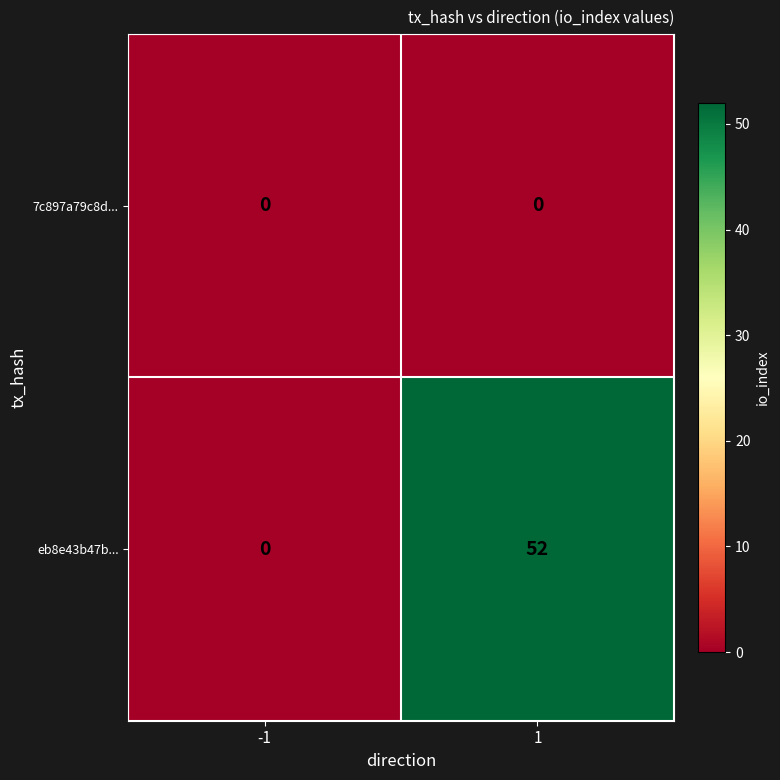

List the series in order of their overall mean, lowest first.

7c897a79c8d..., eb8e43b47b...